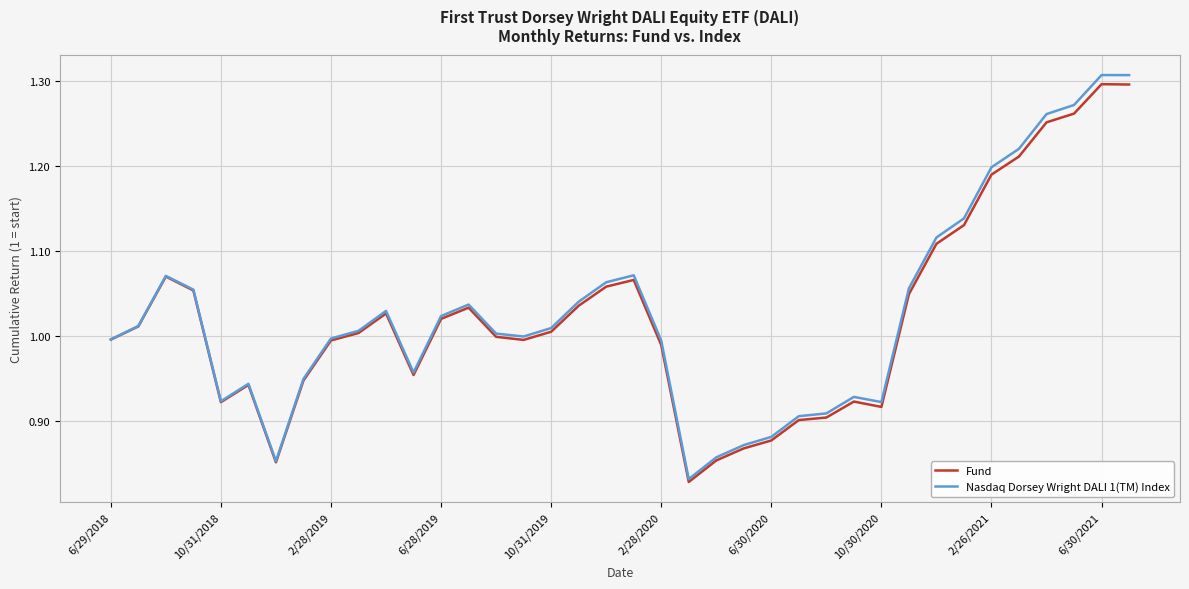

Which series has the widest spread of values?

Nasdaq Dorsey Wright DALI 1(TM) Index